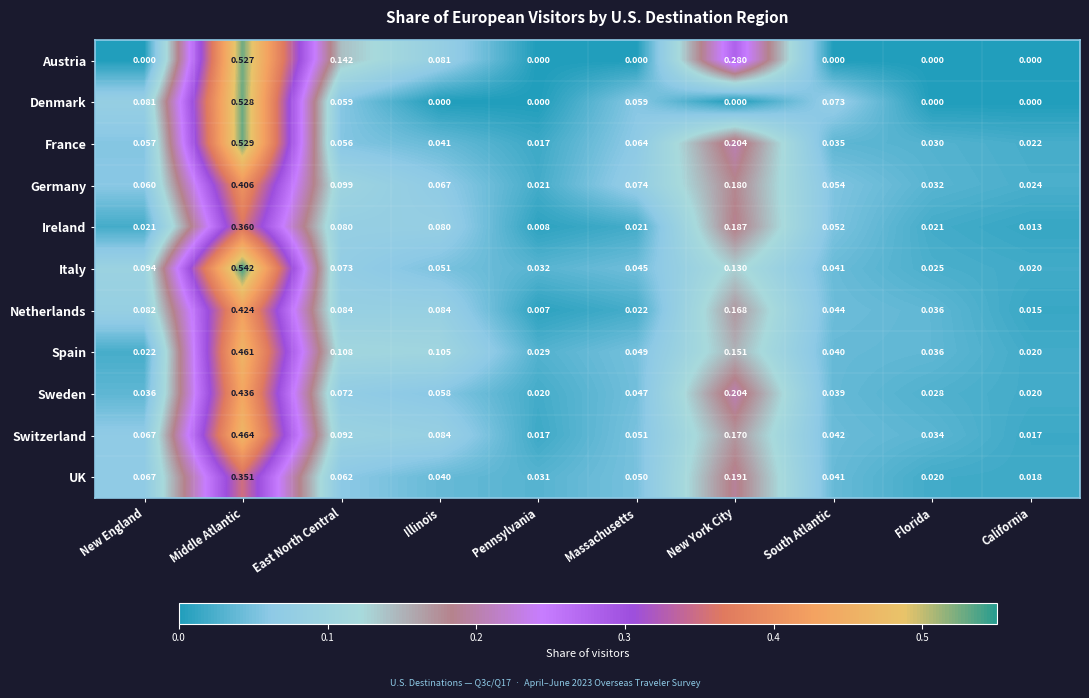

List the series in order of their peak value, highest first.

Italy, France, Denmark, Austria, Switzerland, Spain, Sweden, Netherlands, Germany, Ireland, UK